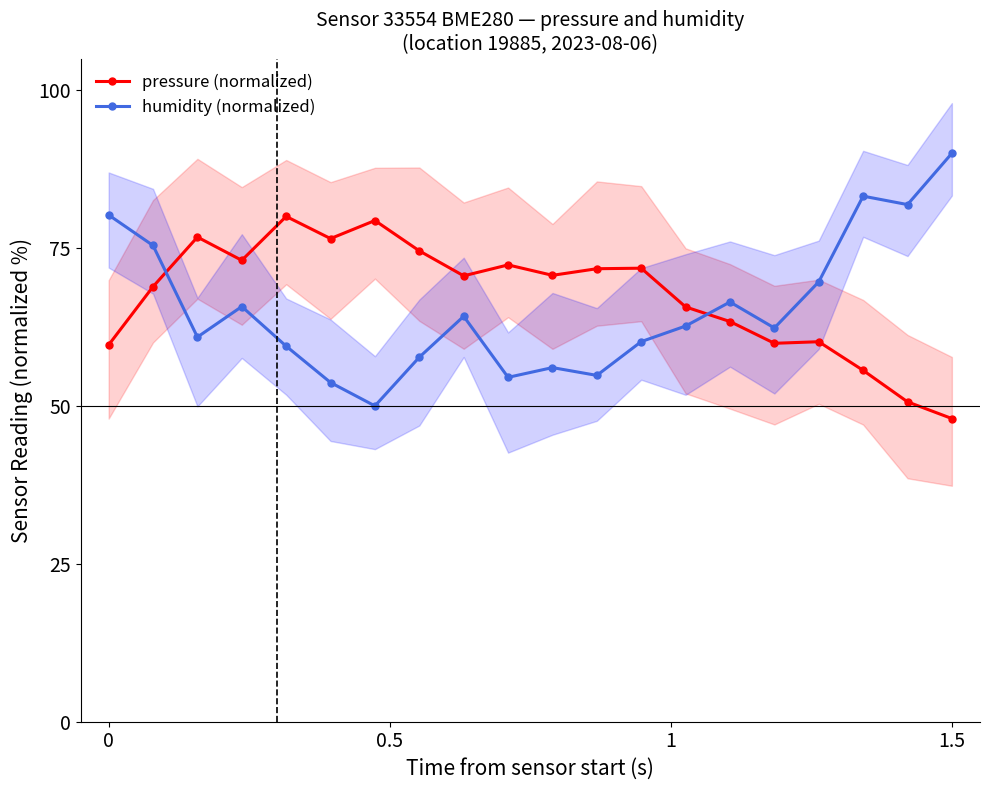

How many intersections are there between humidity (normalized) and pressure (normalized)?

2